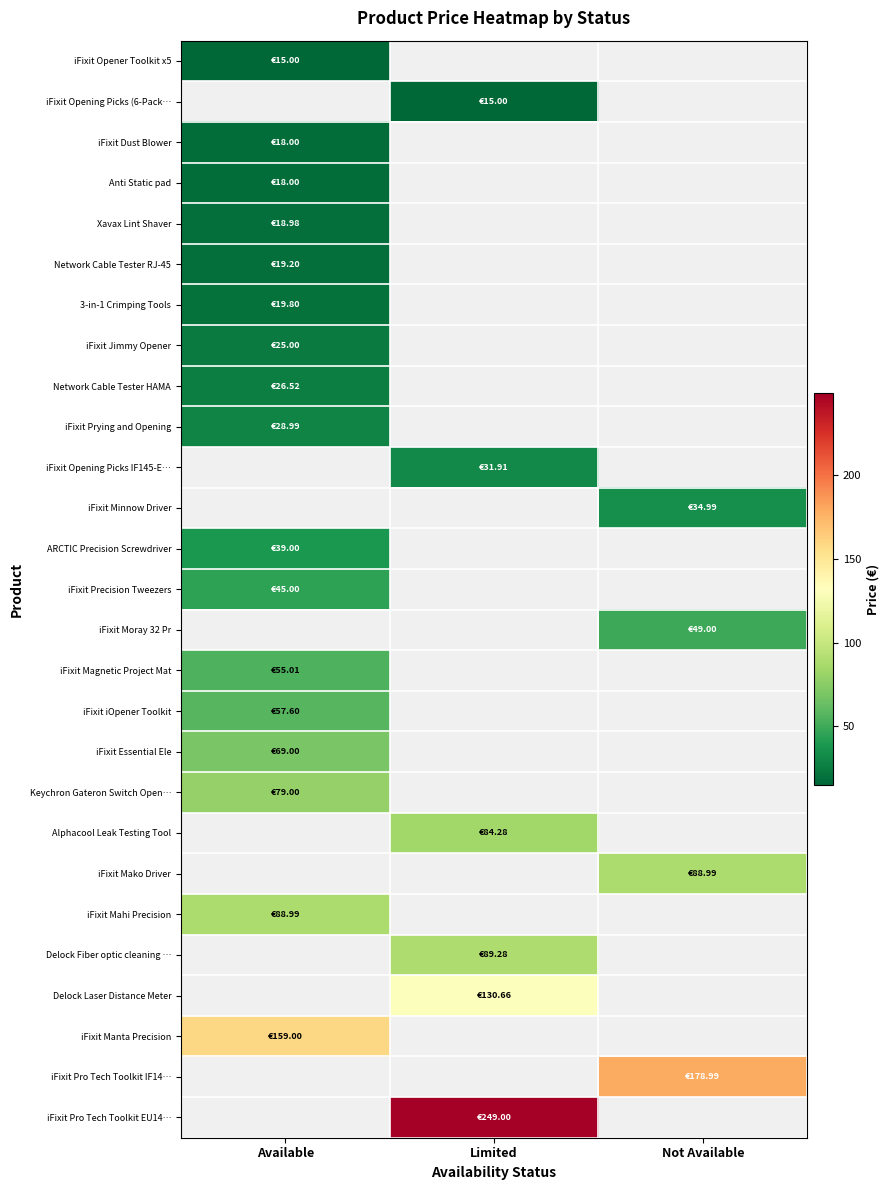

How many data points does each series have?

3